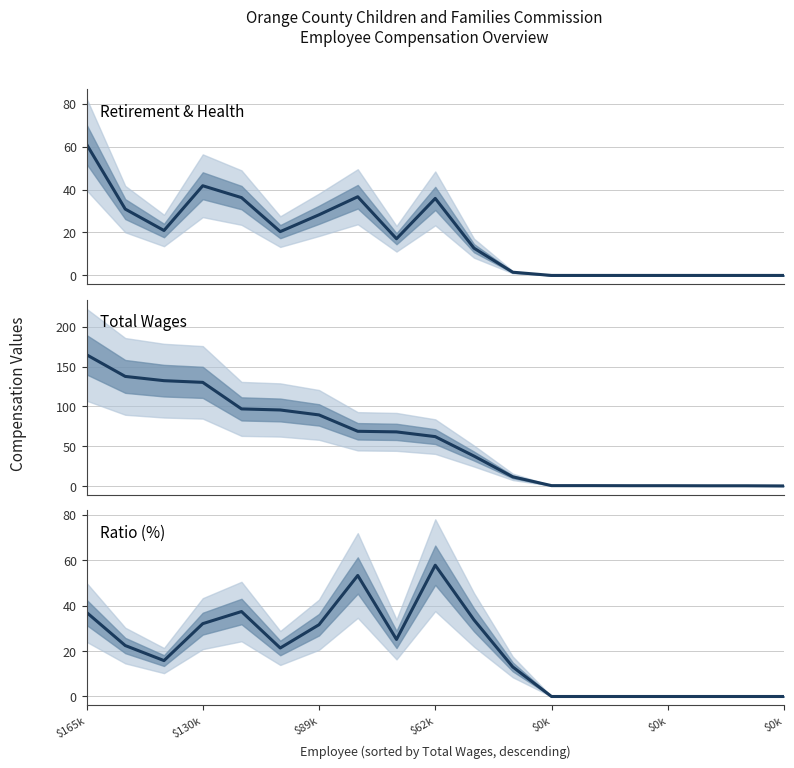

What is the difference between the Ratio (%) values at 8 and 16?

25.1